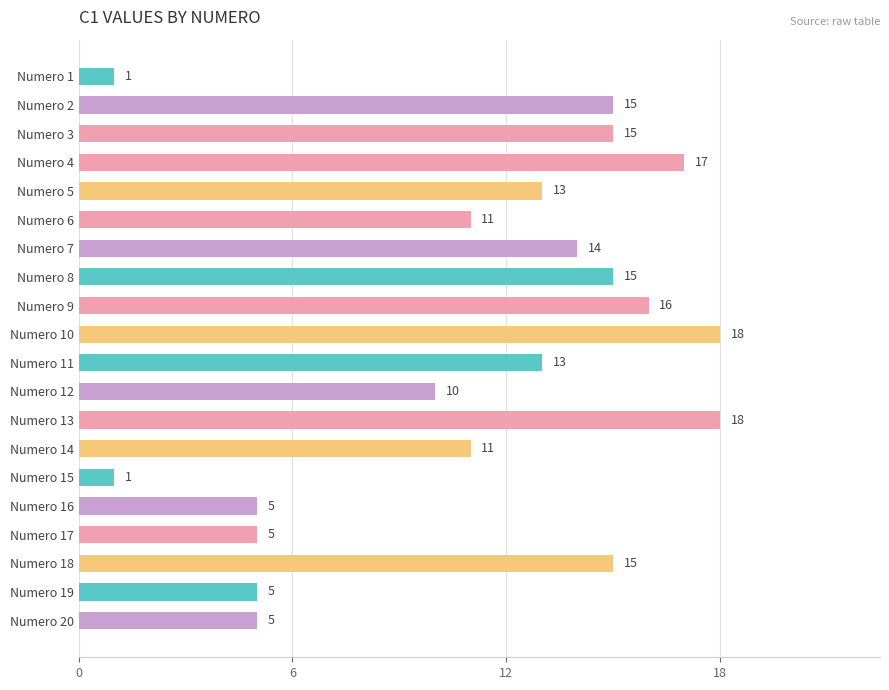

What is the value of the 10th bar from the top?

18